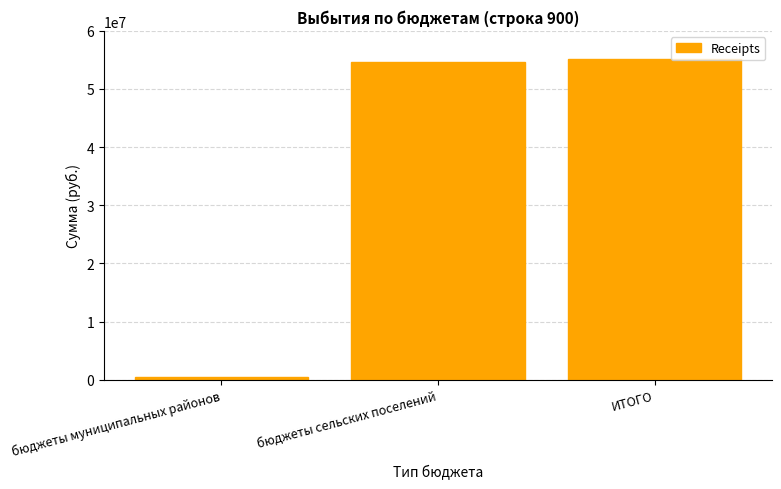

What is the sum of the values at ИТОГО and бюджеты сельских поселений?

109734061.9